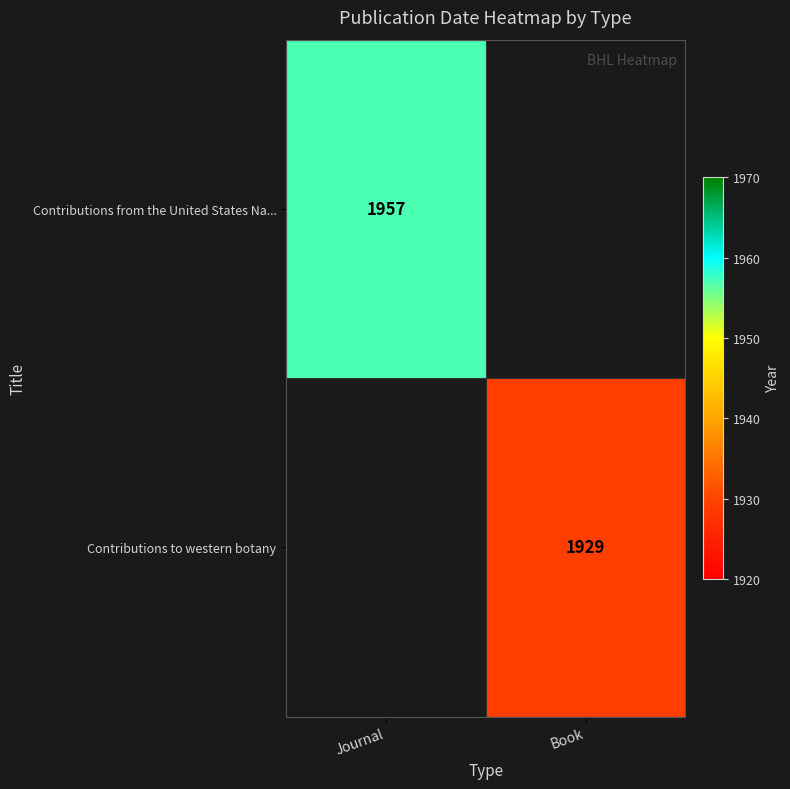

True or false: Contributions to western botany has a value of 933 at Book.

False